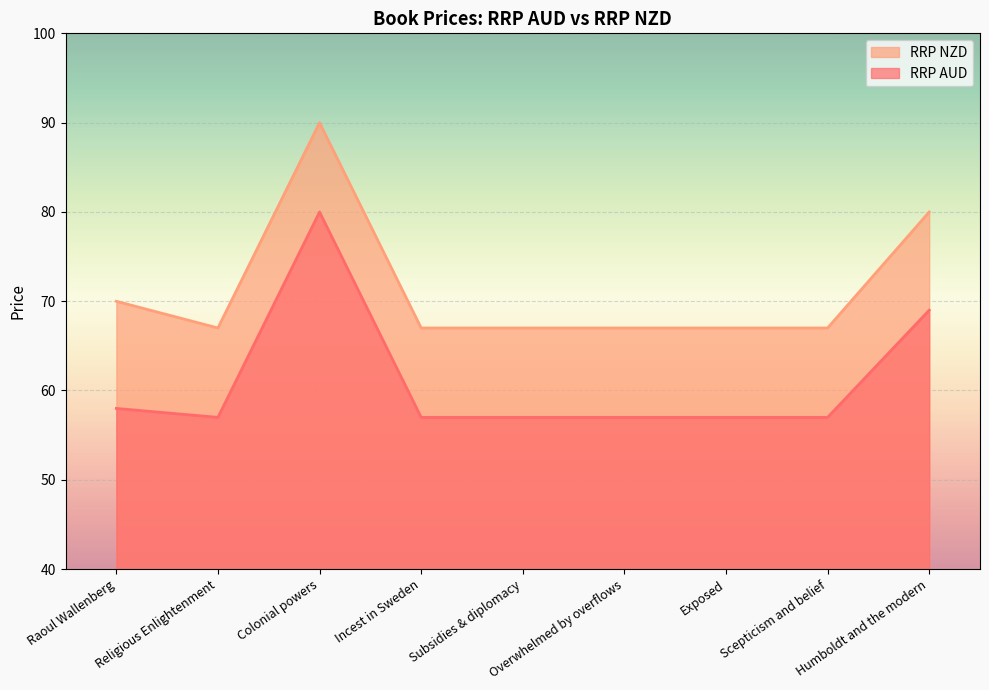

Which category has the highest value across all series?

Colonial powers